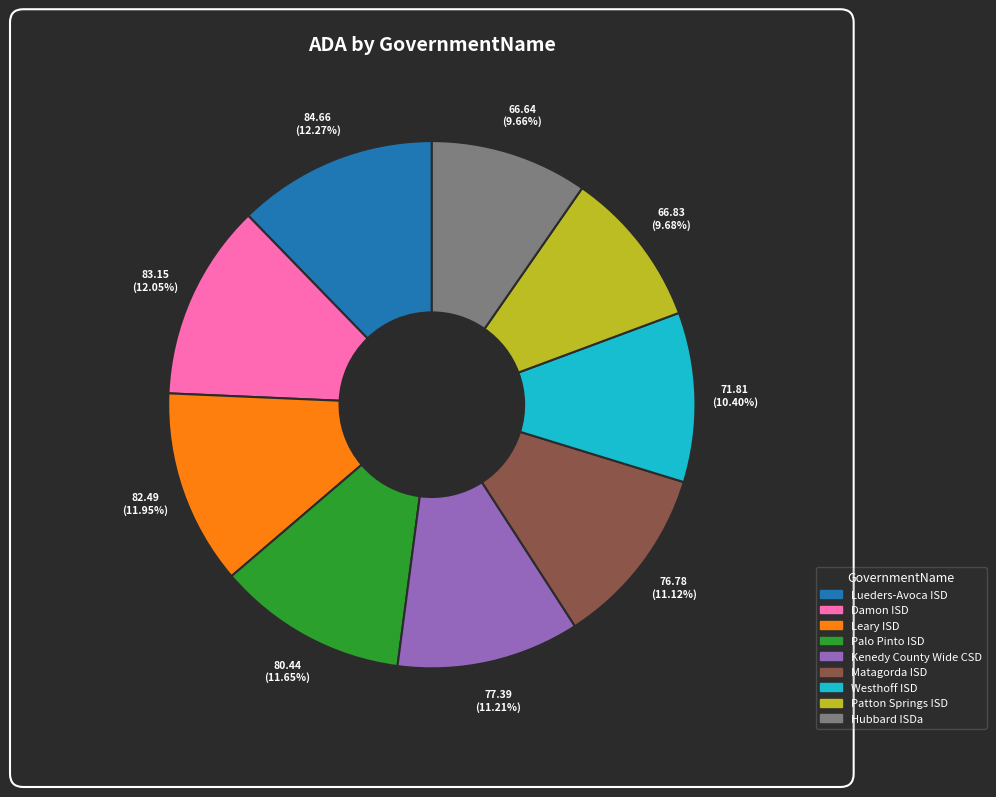

What percentage is NOT represented by Patton Springs ISD?

90.3%